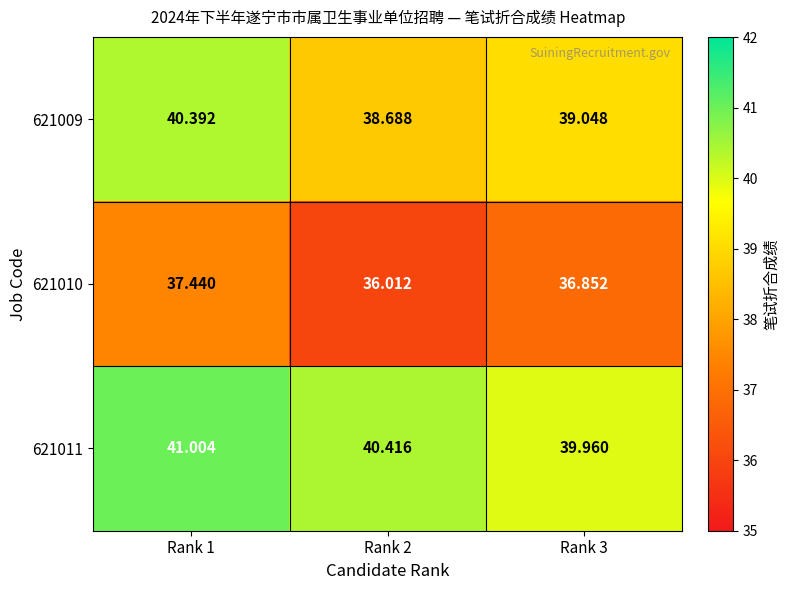

Is the value of 621011 at Rank 3 greater than the value of 621010 at Rank 2?

Yes